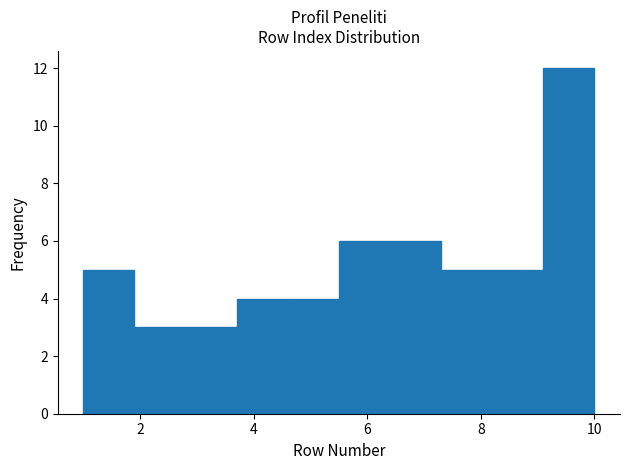

Reading left to right, transcribe this chart: for each bar, give the range it covers on the x-axis and its height. Neither the bar edges nor the heights are printed on the chart, so give them approximately, as read against the axes.

1.0 to 1.9: 5
1.9 to 2.8: 3
2.8 to 3.7: 3
3.7 to 4.6: 4
4.6 to 5.5: 4
5.5 to 6.4: 6
6.4 to 7.3: 6
7.3 to 8.2: 5
8.2 to 9.1: 5
9.1 to 10.0: 12